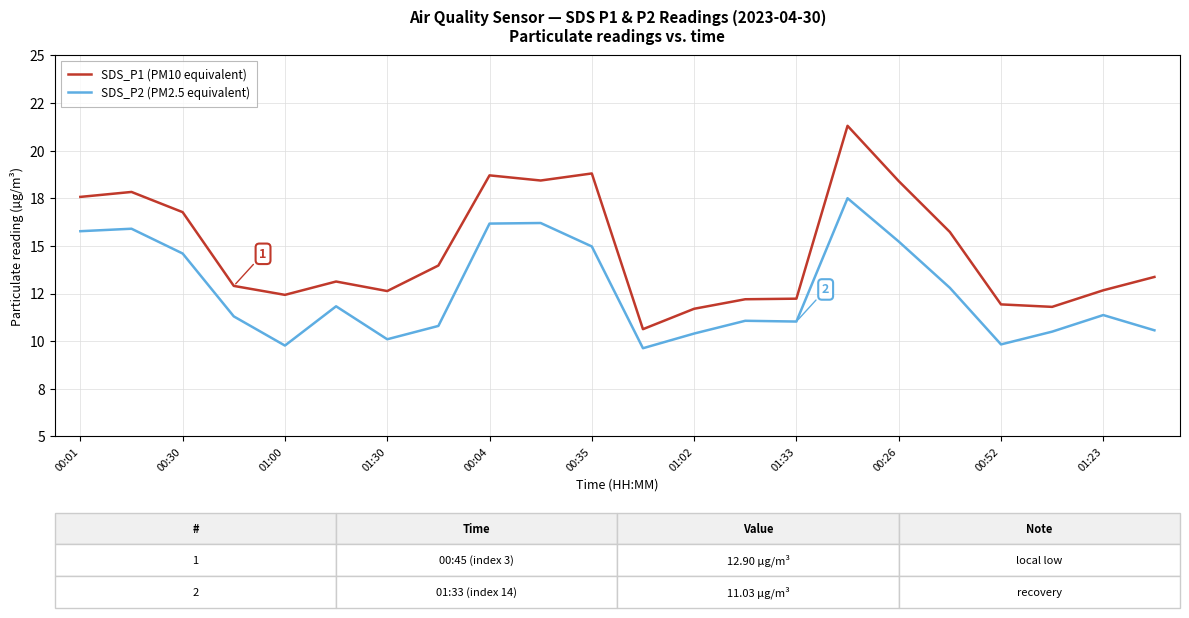

What are all the series names shown in the legend?

SDS_P1 (PM10 equivalent), SDS_P2 (PM2.5 equivalent)